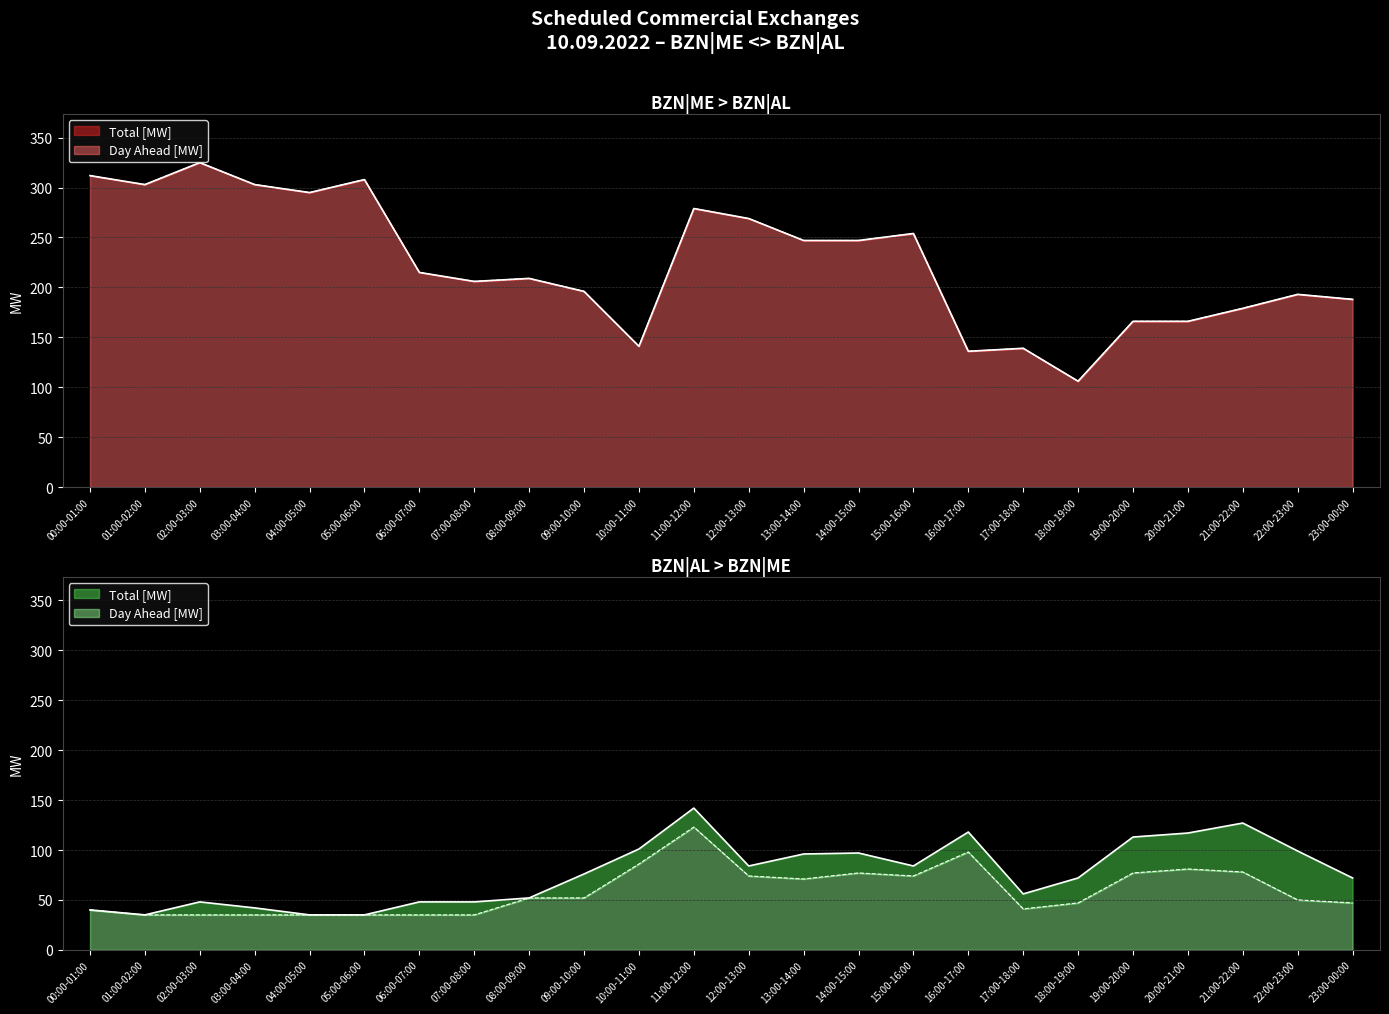

At which label does ME>AL Total [MW] reach its minimum?

18:00-19:00